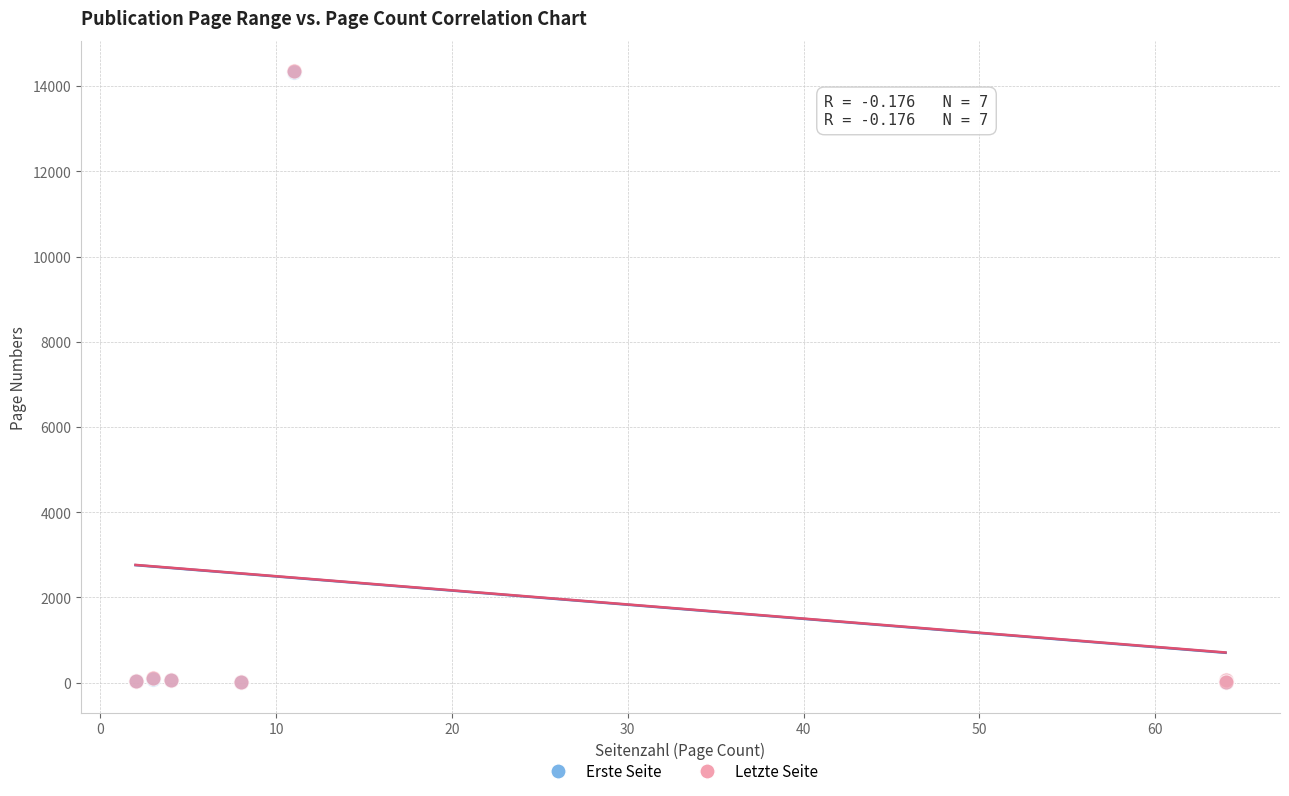

What are all the series names shown in the legend?

Erste Seite, Letzte Seite